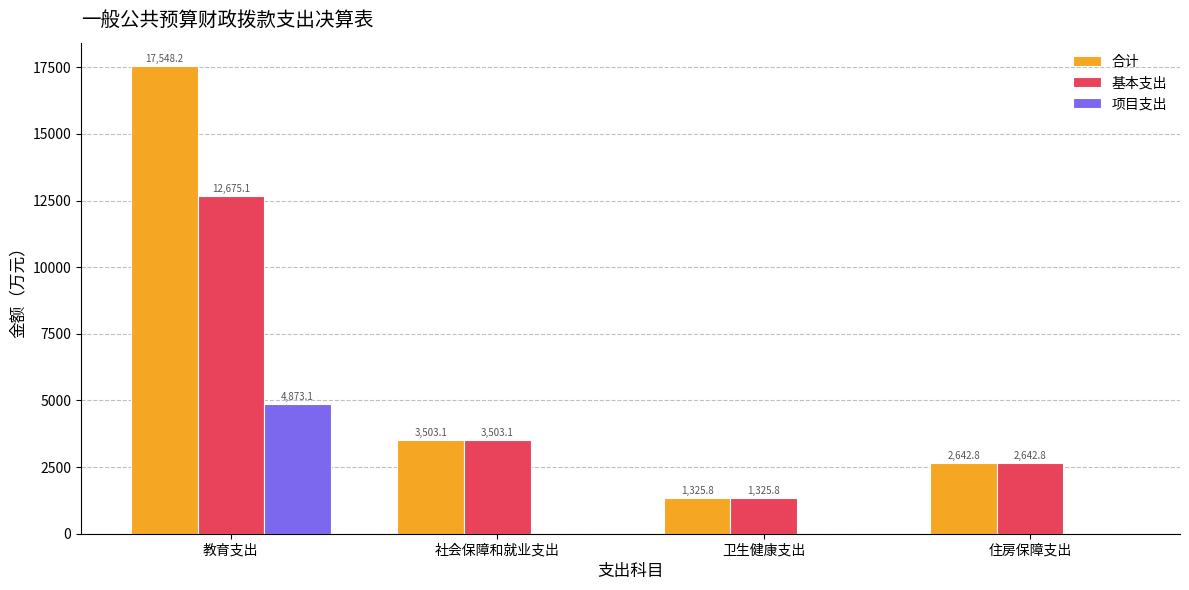

Is it true that 项目支出 equals 0.0 at 卫生健康支出?

True